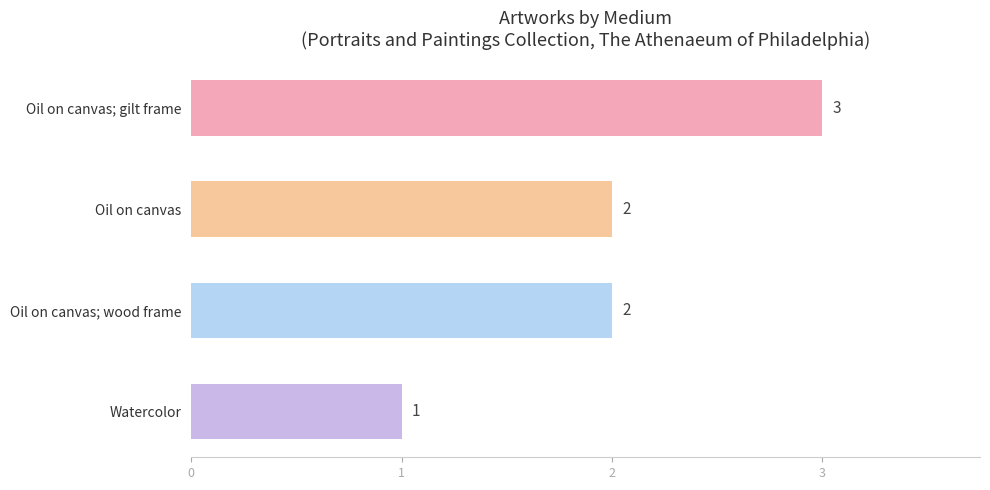

Which category has the lowest value across all series?

Watercolor